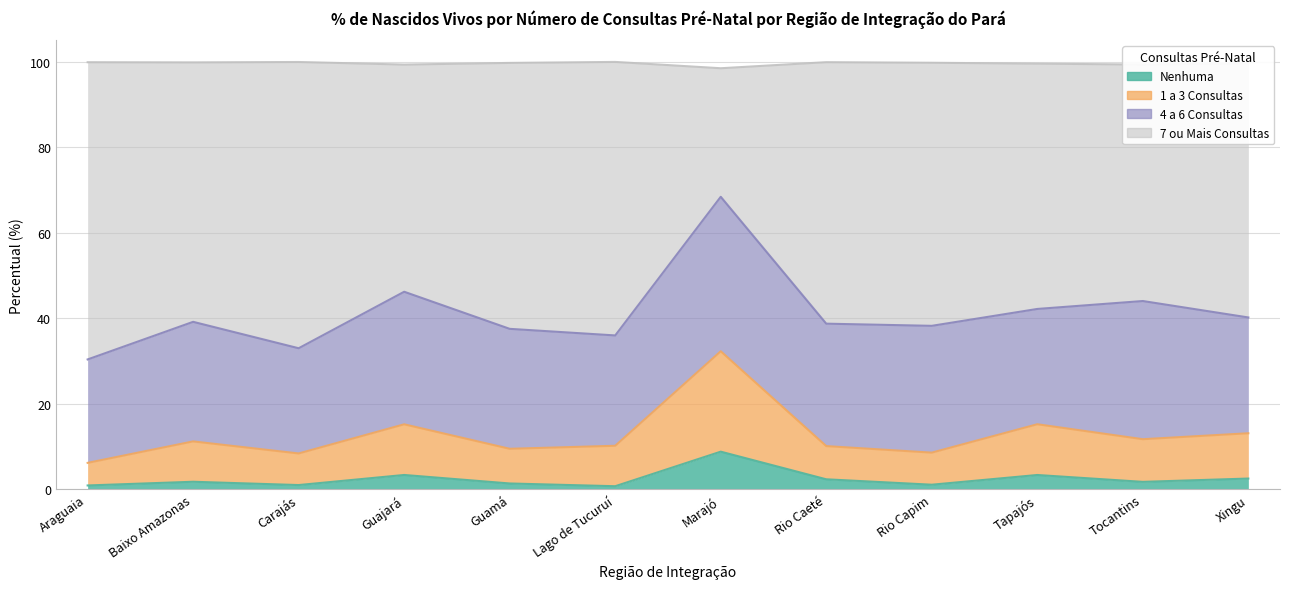

True or false: 7 ou Mais Consultas and Nenhuma intersect in this chart.

False